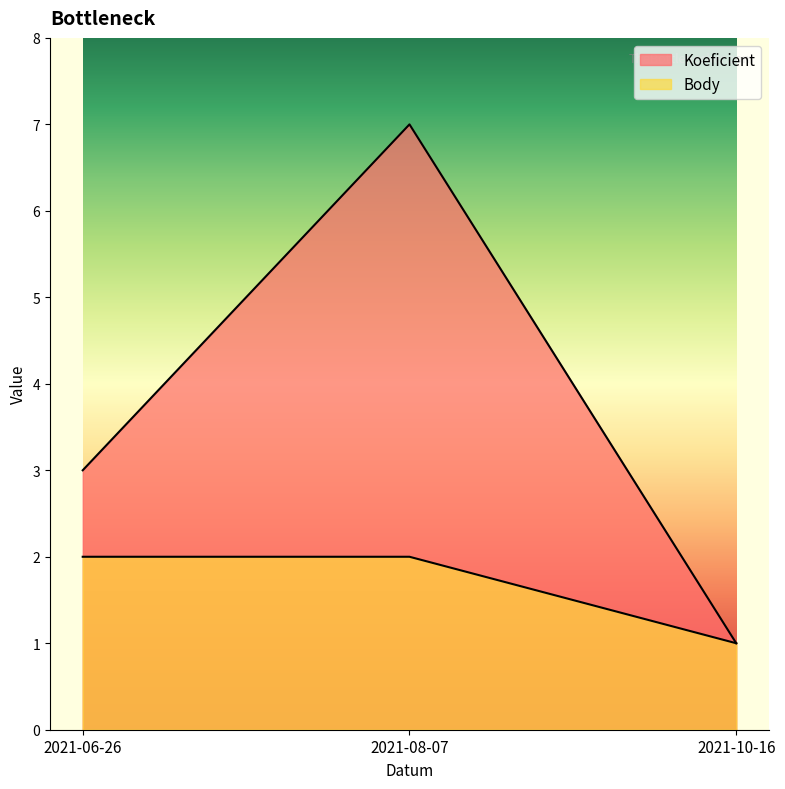

At which category does the chart reach its minimum across all series?

2021-10-16